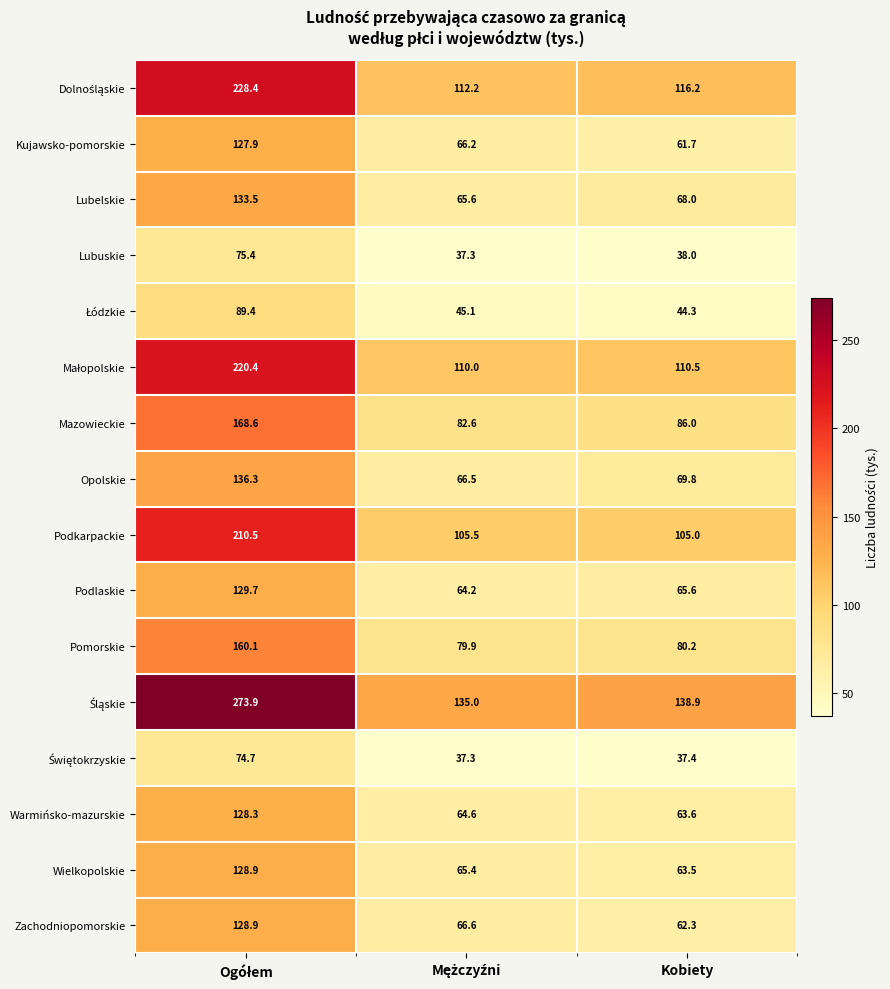

What is the sum of all Kujawsko-pomorskie values?

255.8